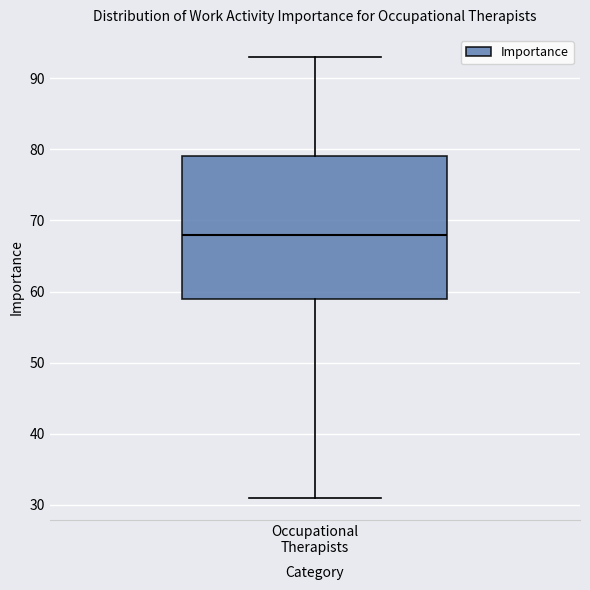

Transcribe this box plot: give where the median line is, the range the box spans, and where the two whiskers end, as read against the y-axis. The values are not printed on the chart, so give them approximately, as read against the axis.

median 68, box 59 to 79, whiskers 31 to 93